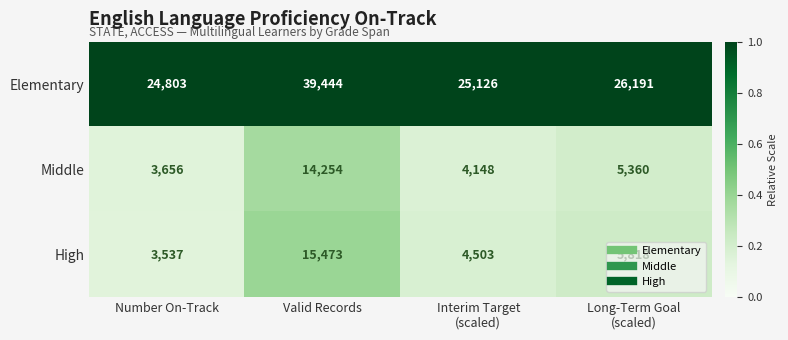

Which category has the highest value in the Middle series?

Valid Records